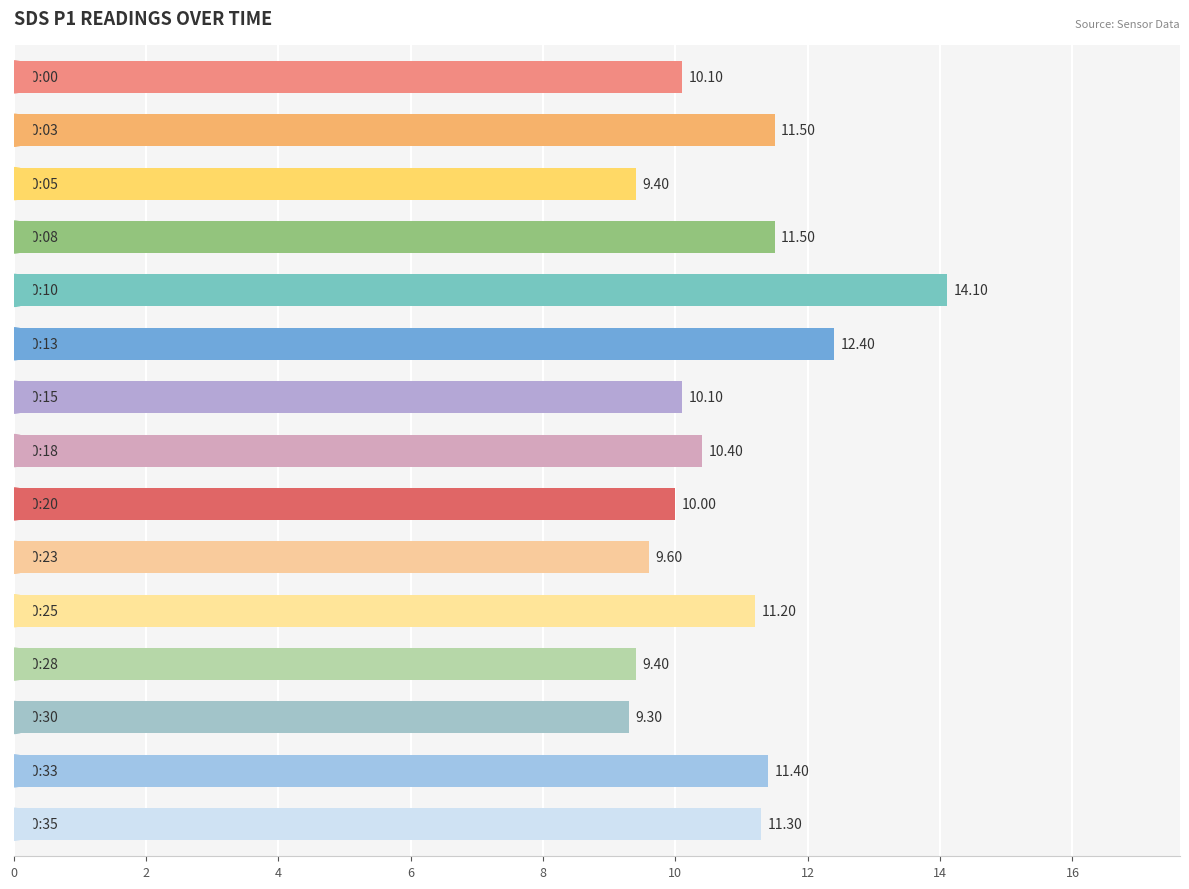

What is the difference between the maximum and second lowest values?

4.7